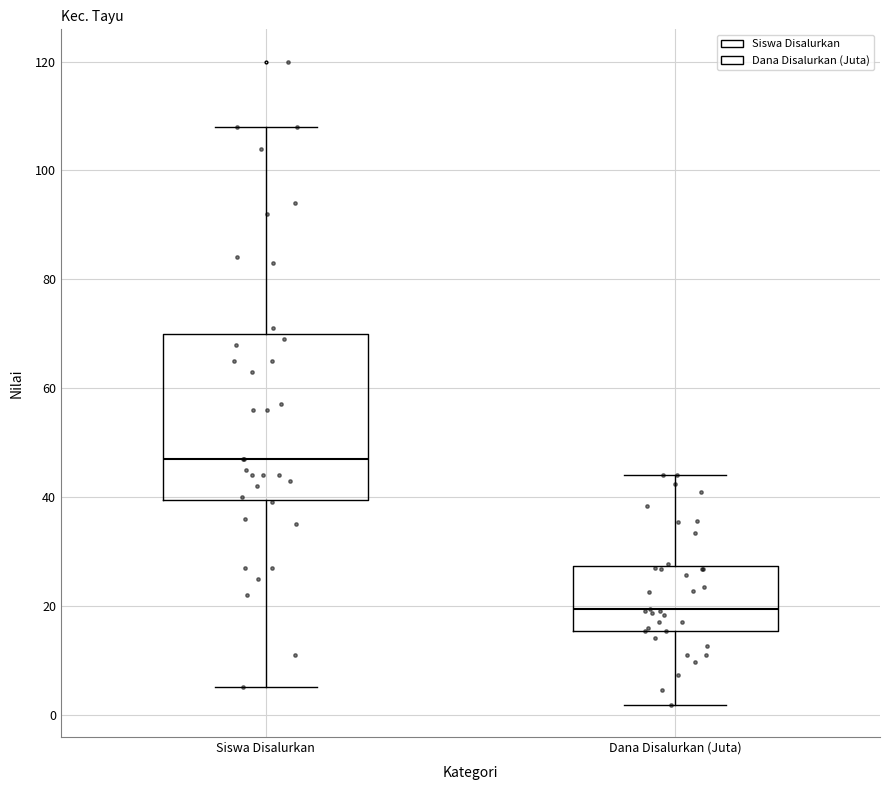

Where is the upper edge of the box for Dana Disalurkan (Juta) on the y-axis? The values are not printed on the chart, so give them approximately, as read against the axis.

28